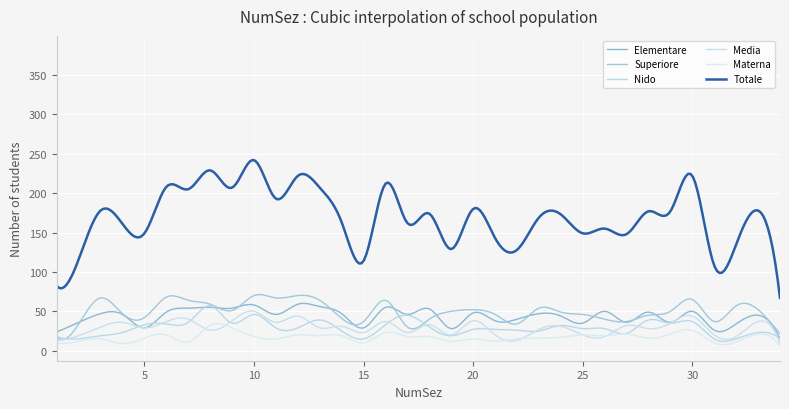

In Elementare, how many points are higher than both neighbors (excluding endpoints)?

12